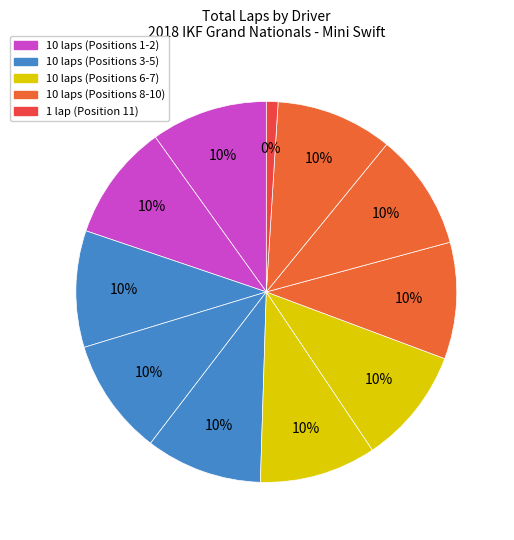

The Tristan Young slice represents 10% of the pie. True or false?

True